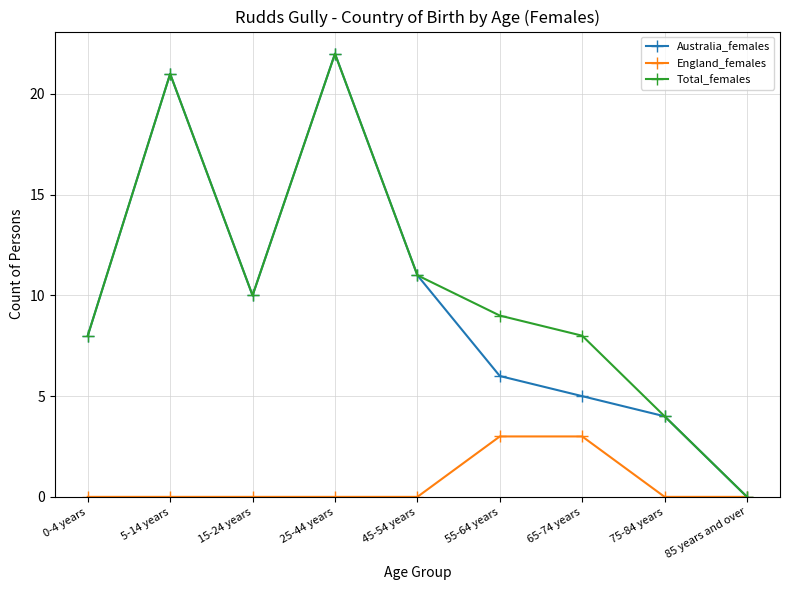

At which category is the sum across all series the highest?

25-44 years